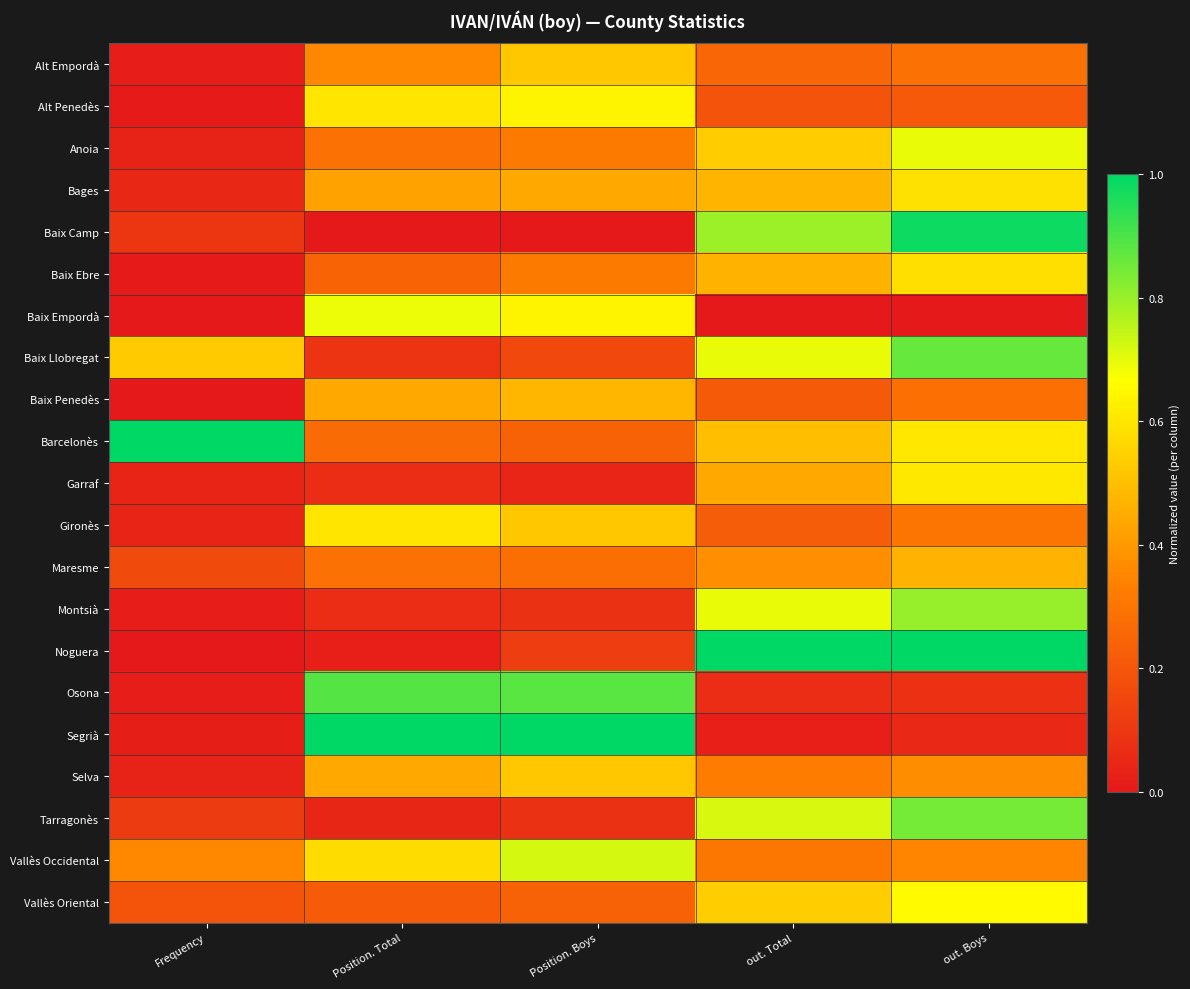

Which category has the highest value across all series?

Frequency